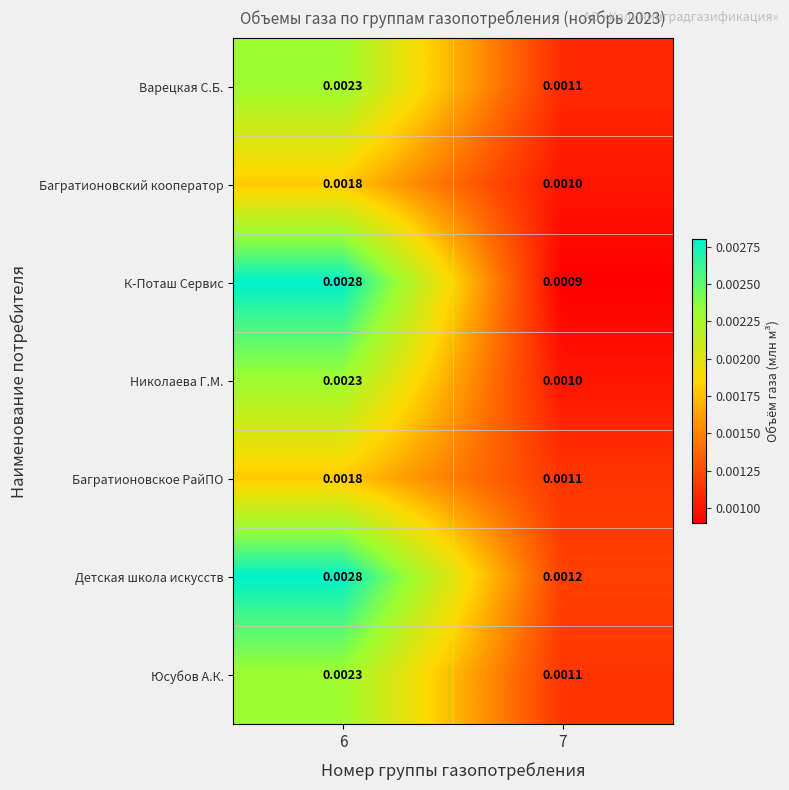

Which series has the largest total across all categories?

Детская школа искусств